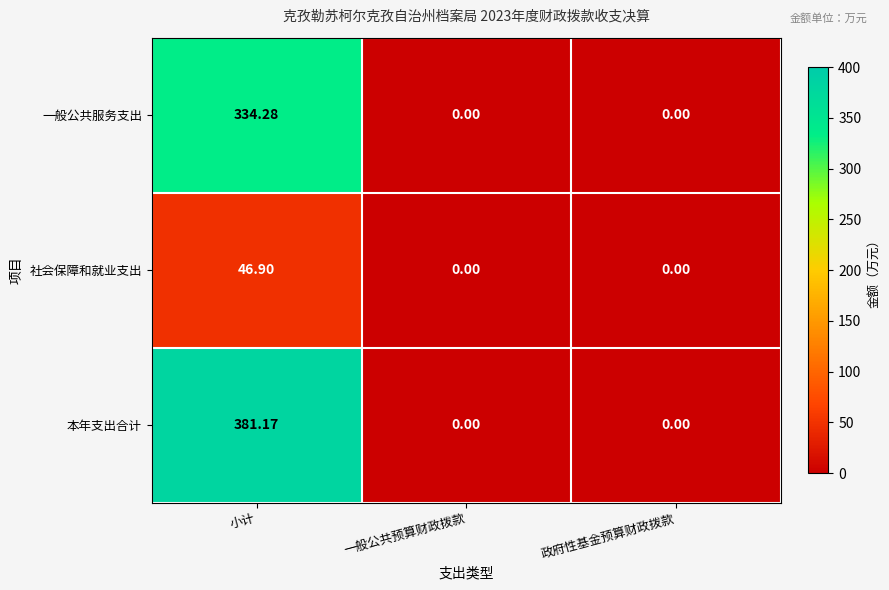

Which series has the largest total across all categories?

本年支出合计